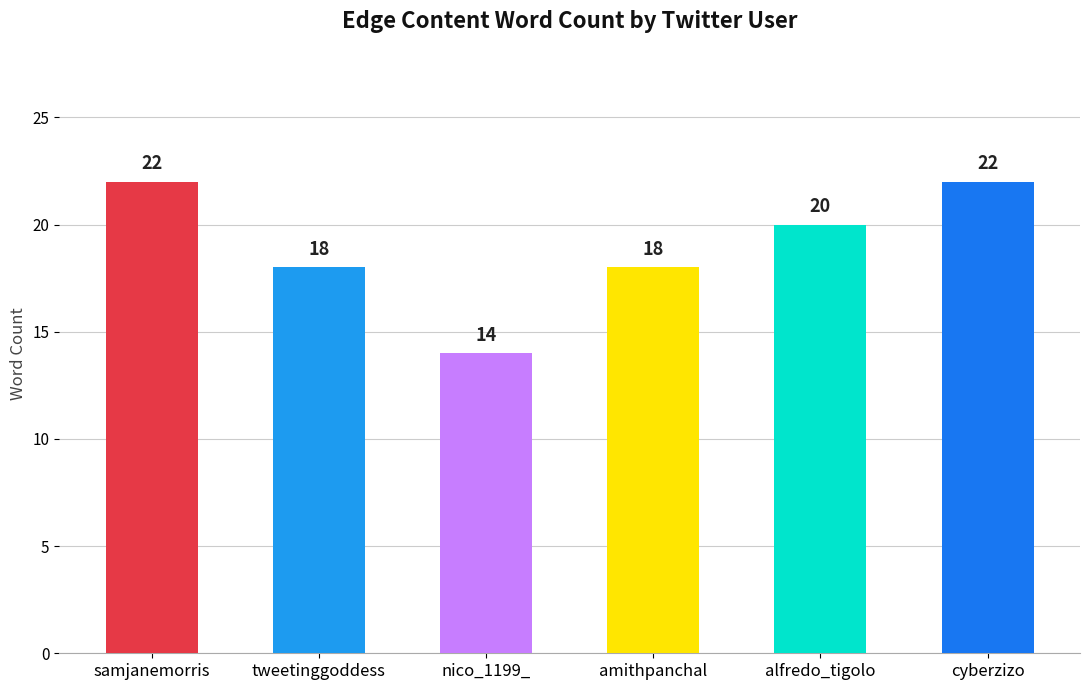

What is the change in value from alfredo_tigolo to cyberzizo?

+2